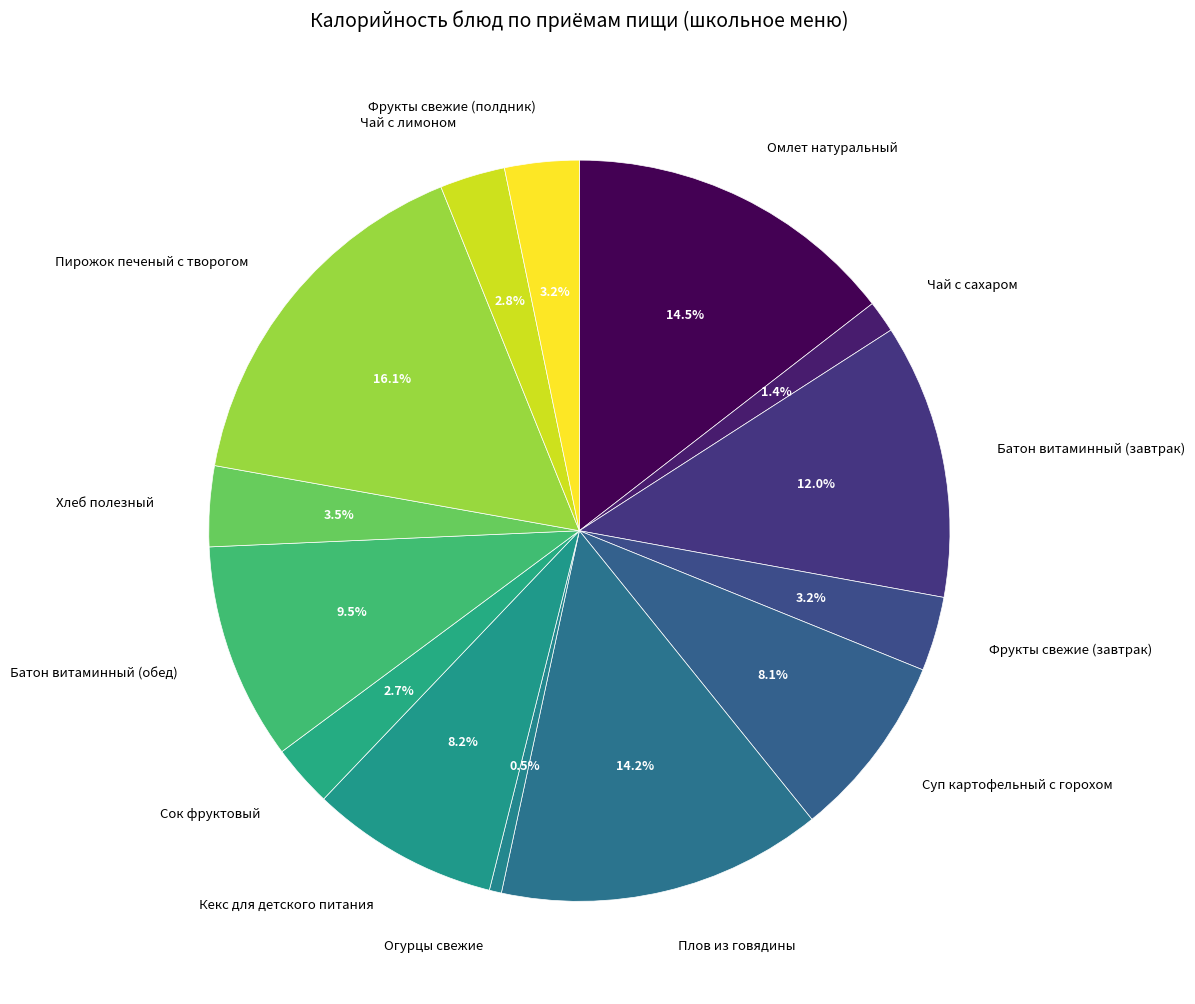

Does Фрукты свежие (завтрак) represent more than half of the total?

No